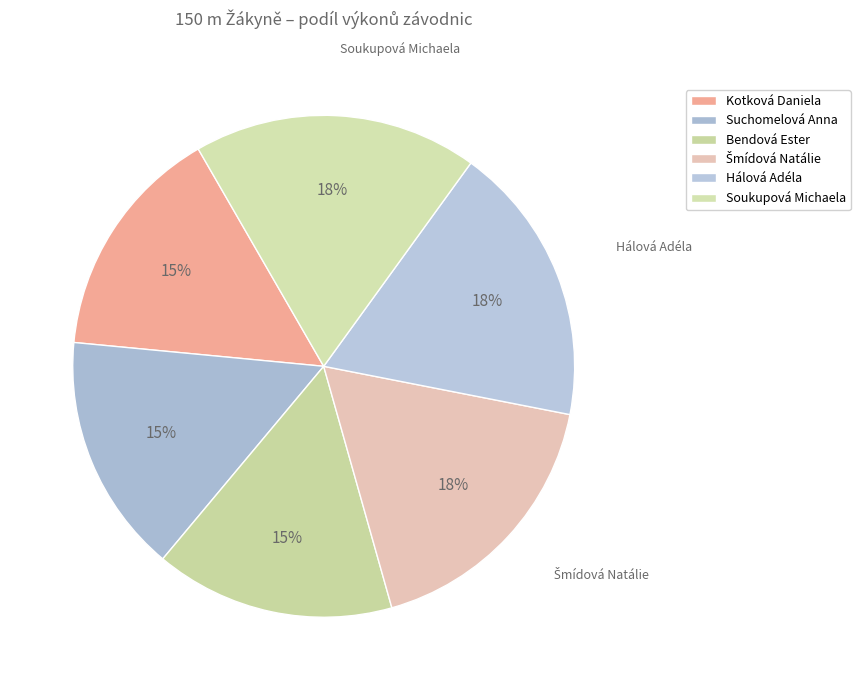

Count the number of slices in the pie.

6